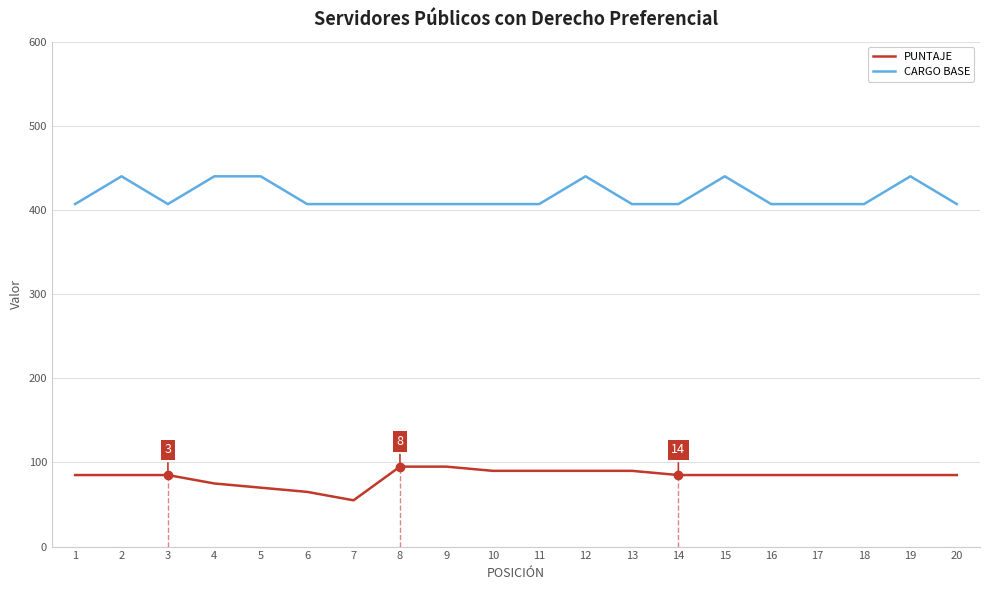

In CARGO BASE, how many points are lower than both neighbors (excluding endpoints)?

1